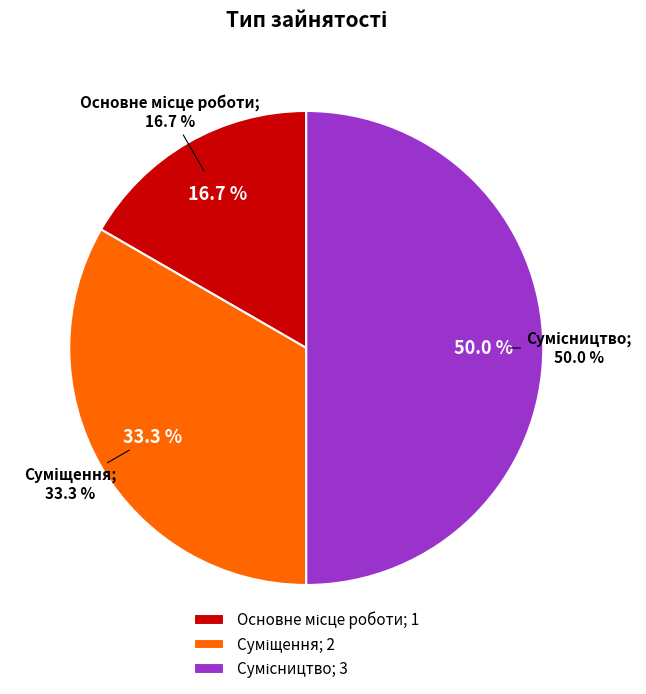

Is the sum of Сумісництво and Основне місце роботи greater than half?

Yes